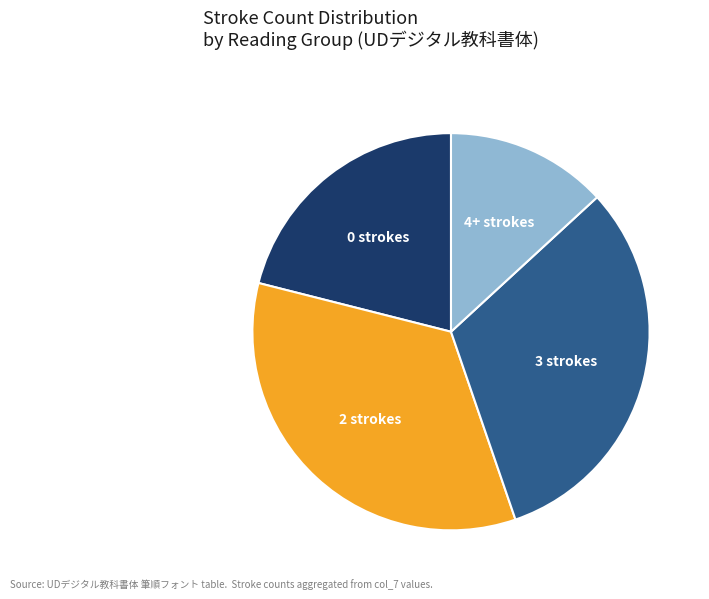

Is the sum of 3 strokes and 0 strokes greater than half?

Yes